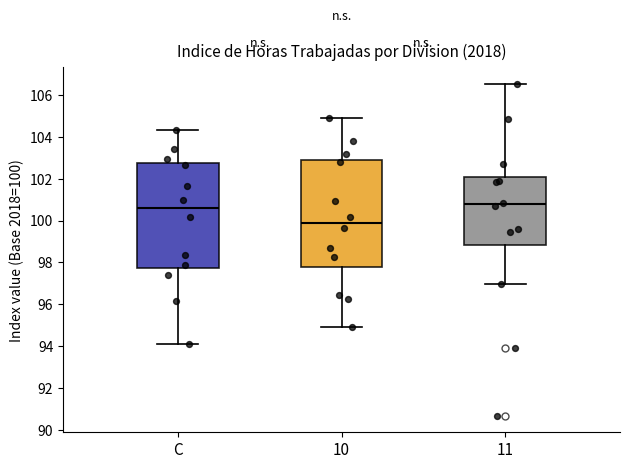

Where is the upper edge of the box for C on the y-axis? The values are not printed on the chart, so give them approximately, as read against the axis.

102.8